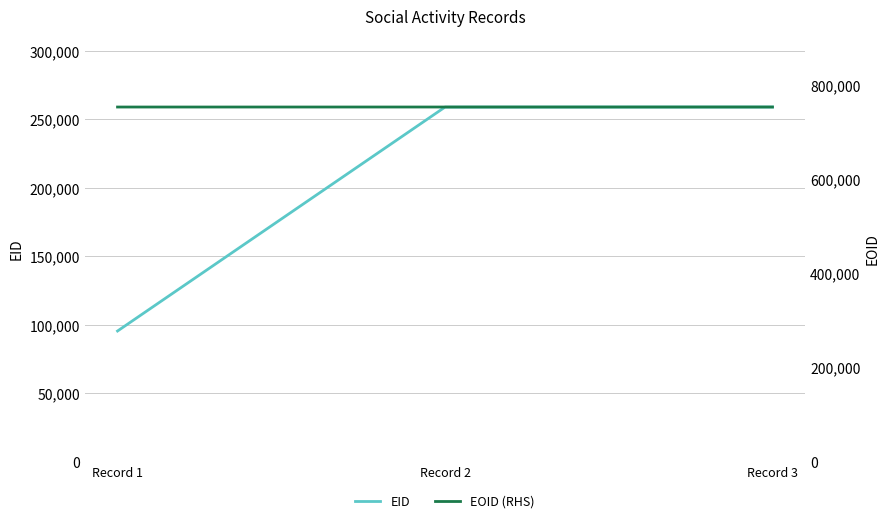

At how many categories does at least one series exceed 238849?

3